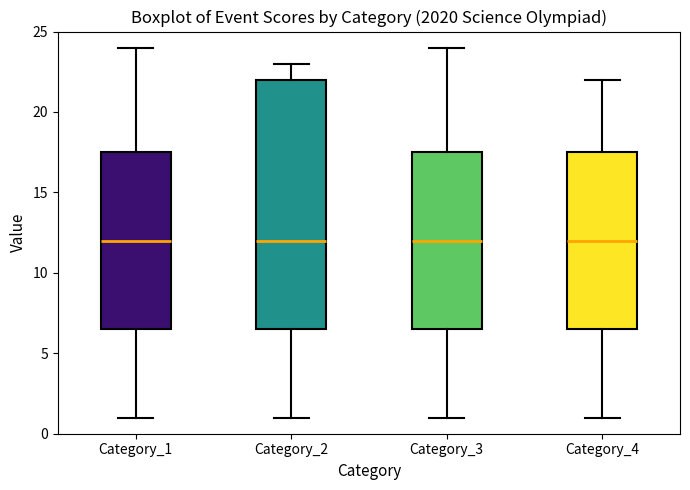

Reading left to right, transcribe this box plot: for each box, give where its median line is, the range the box spans, and where its two whiskers end, as read against the y-axis. The values are not printed on the chart, so give them approximately, as read against the axis.

Category_1: median 12.0, box 6.5 to 17.5, whiskers 1.0 to 24.0
Category_2: median 12.0, box 6.5 to 22.0, whiskers 1.0 to 23.0
Category_3: median 12.0, box 6.5 to 17.5, whiskers 1.0 to 24.0
Category_4: median 12.0, box 6.5 to 17.5, whiskers 1.0 to 22.0